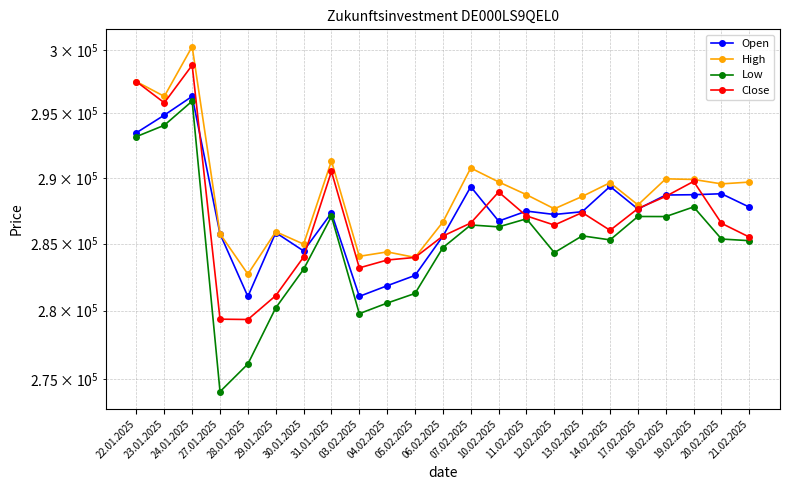

What is the lowest value of the Low series?

274065